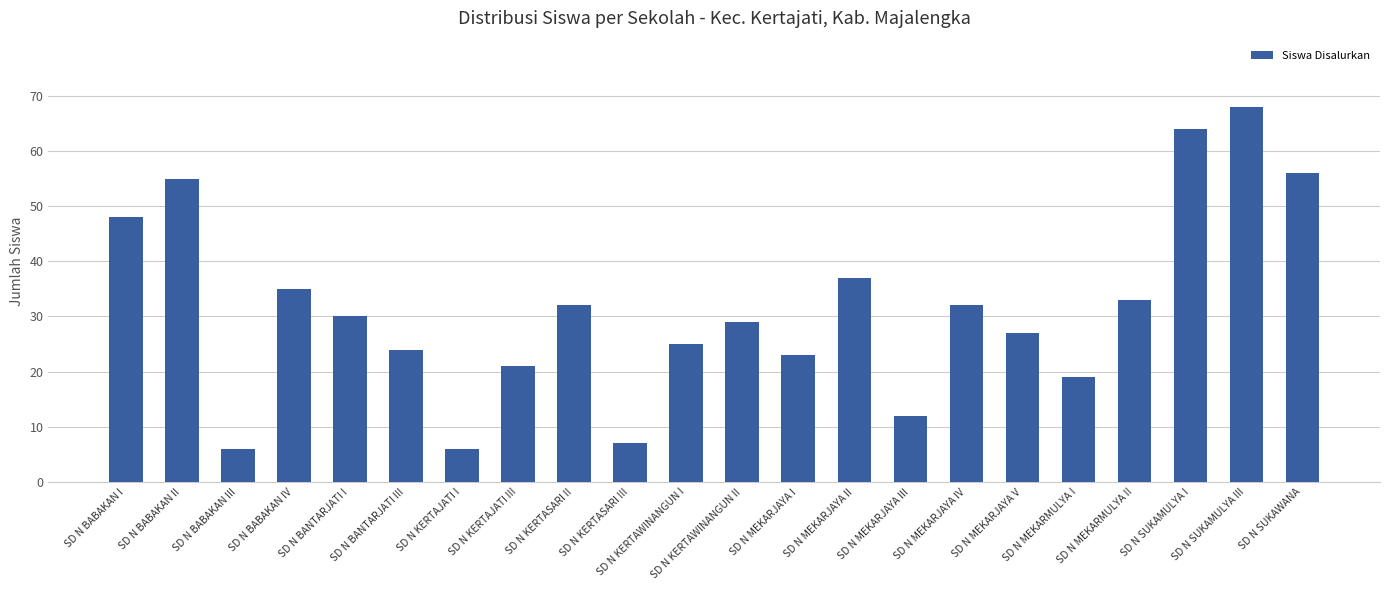

Reading right to left, transcribe all the data shown in this chart.

SD N SUKAWANA=56	SD N SUKAMULYA III=68	SD N SUKAMULYA I=64	SD N MEKARMULYA II=33	SD N MEKARMULYA I=19	SD N MEKARJAYA V=27	SD N MEKARJAYA IV=32	SD N MEKARJAYA III=12	SD N MEKARJAYA II=37	SD N MEKARJAYA I=23	SD N KERTAWINANGUN II=29	SD N KERTAWINANGUN I=25	SD N KERTASARI III=7	SD N KERTASARI II=32	SD N KERTAJATI III=21	SD N KERTAJATI I=6	SD N BANTARJATI III=24	SD N BANTARJATI I=30	SD N BABAKAN IV=35	SD N BABAKAN III=6	SD N BABAKAN II=55	SD N BABAKAN I=48